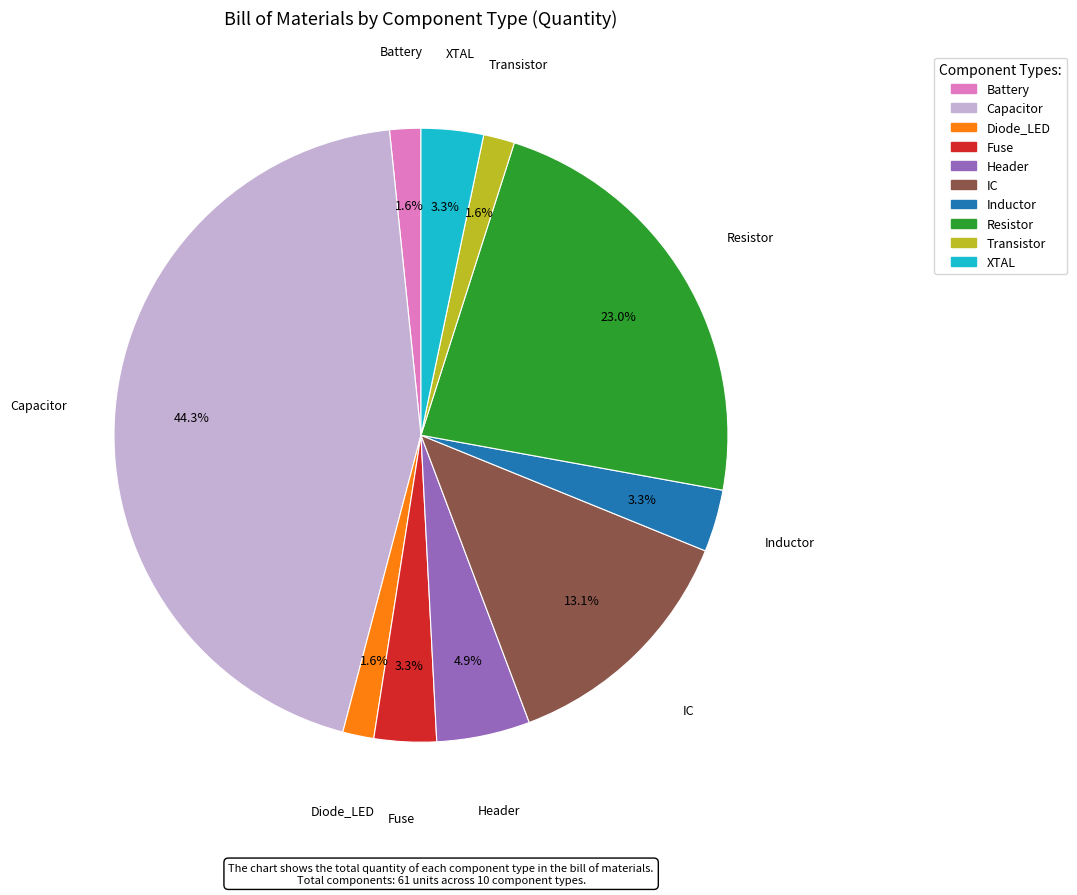

What portion of the pie excludes Diode_LED?

98.4%